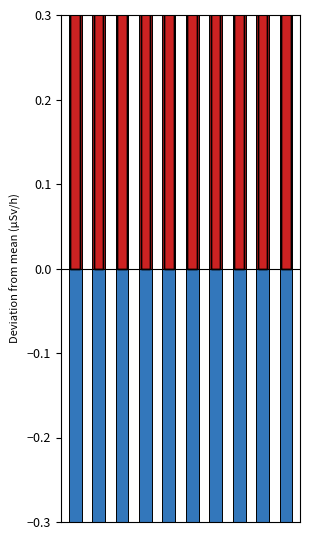

What is the total value across all series at 4?

0.3